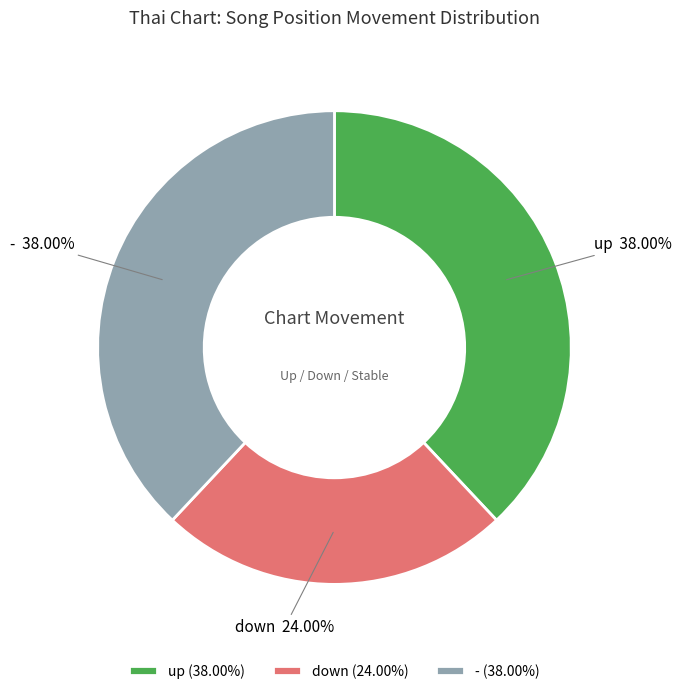

To the nearest percent, what is the difference between the largest and smallest slice percentages?

14%